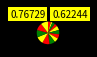

Count the number of slices in the pie.

14